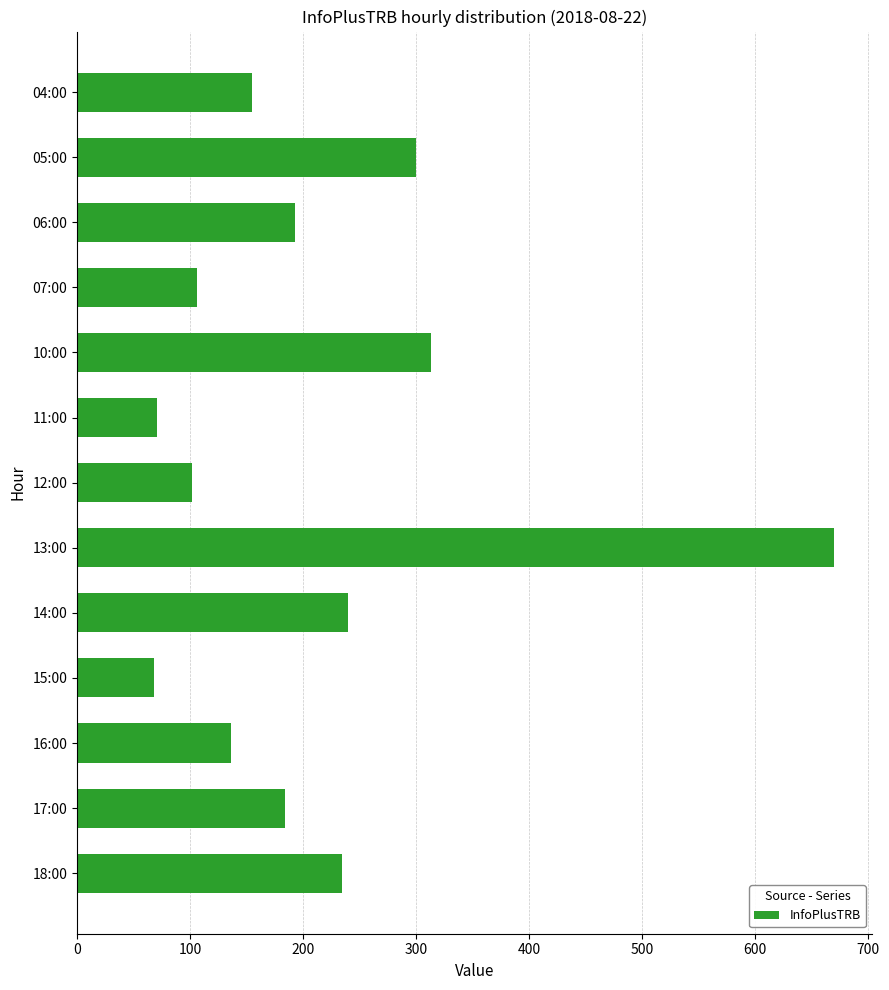

What is the ratio of the value at 11:00 to the value at 04:00?

0.5